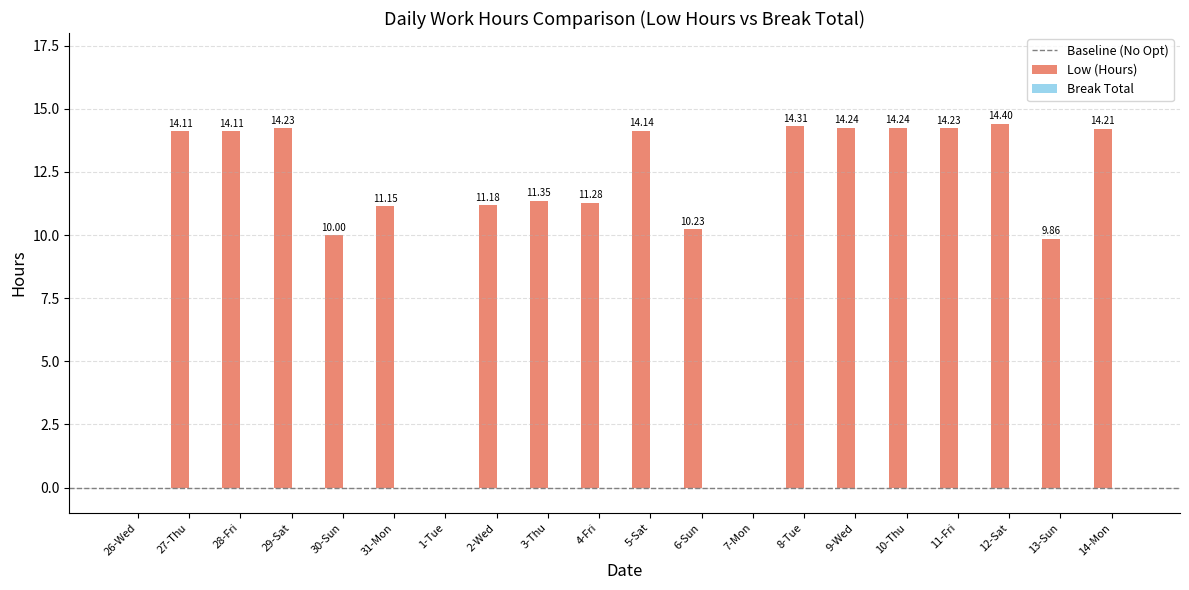

What is the sum of the values at 9-Wed and 10-Thu?

28.5